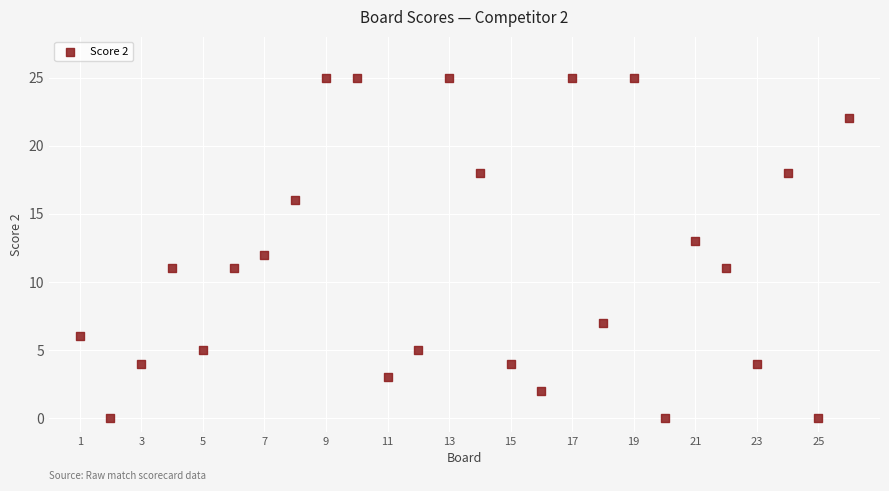

What is the range of Y values (max minus min)?

25